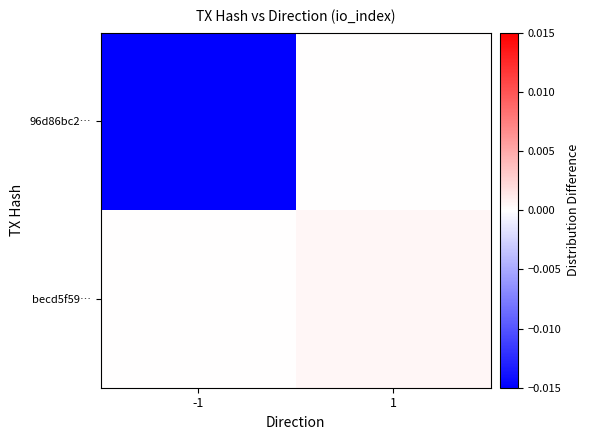

Which series has the widest spread of values?

96d86bc2…